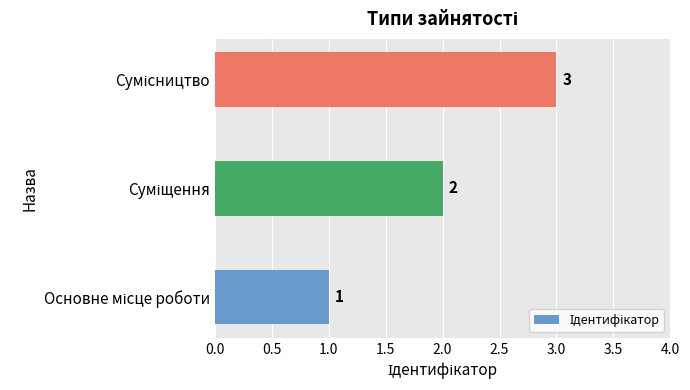

What is the greatest value displayed?

3